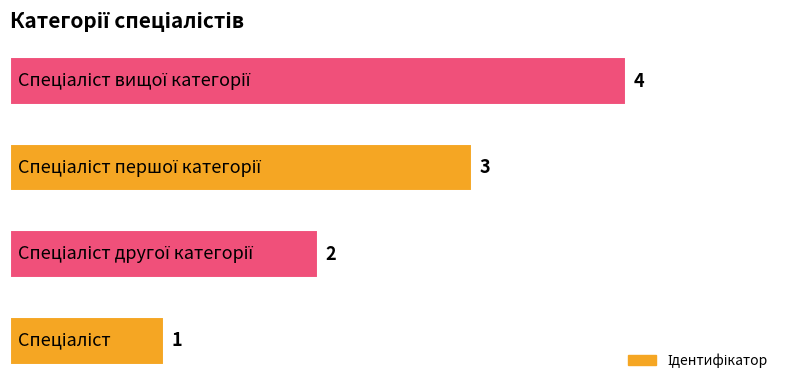

How many values are between 2 and 4?

3